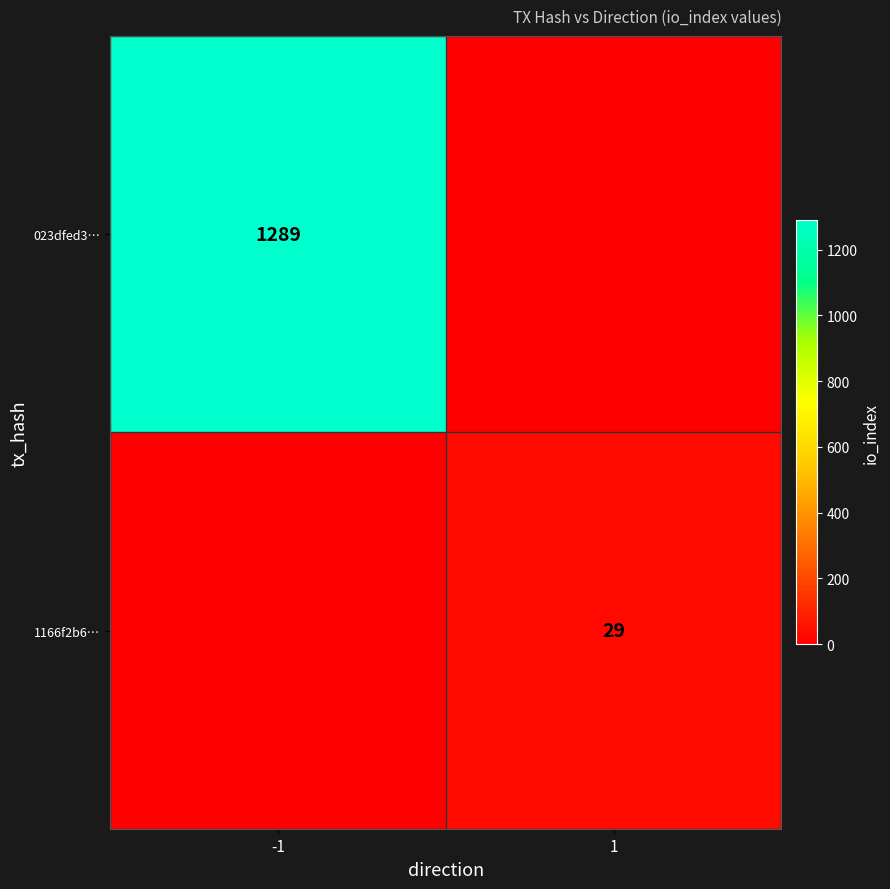

True or false: 1166f2b6… has a value of 29 at 1.

True